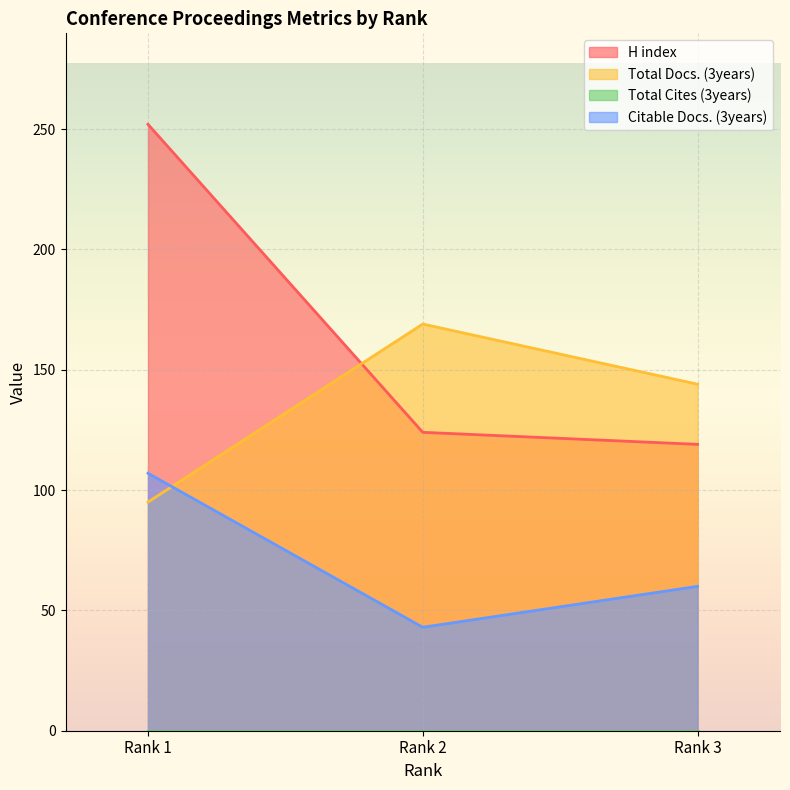

Between Rank 1 and Rank 3, which series saw the biggest shift?

H index